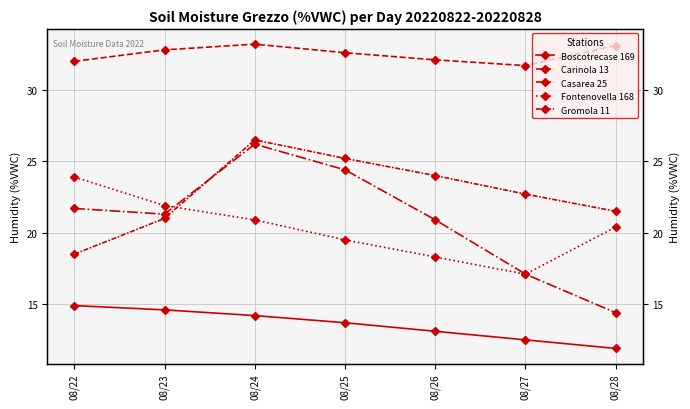

True or false: Boscotrecase 169 and Carinola 13 intersect in this chart.

False